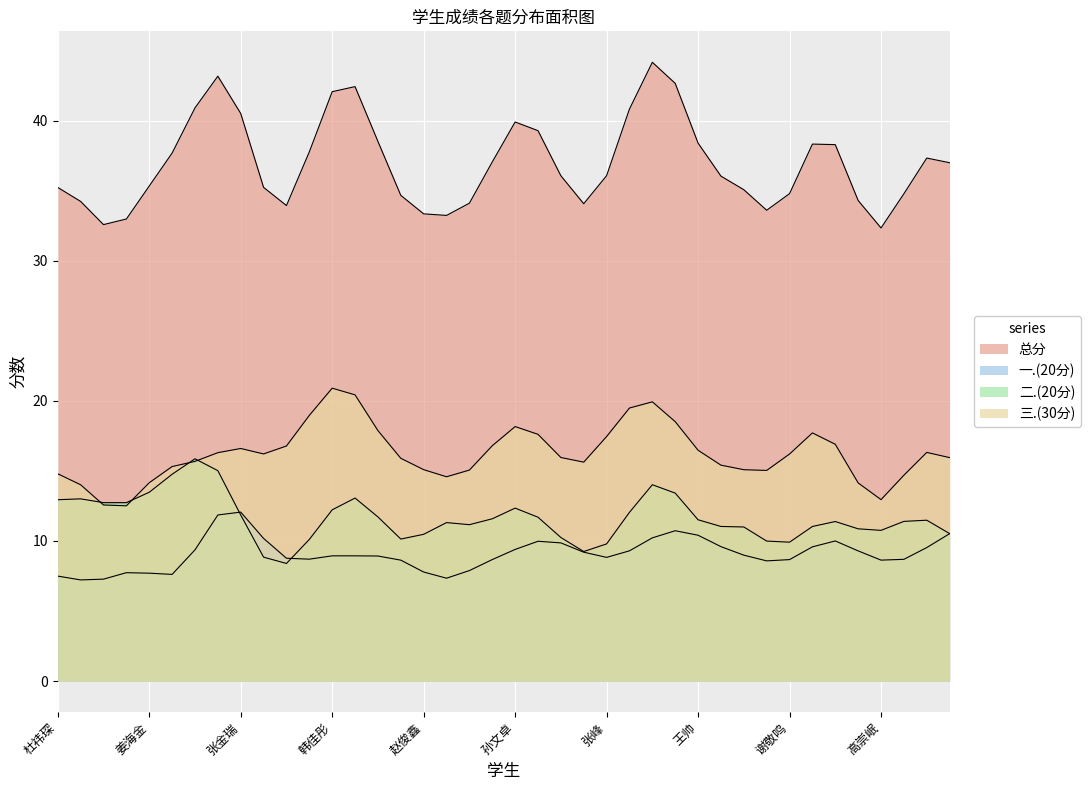

How many lines are shown in the chart?

4